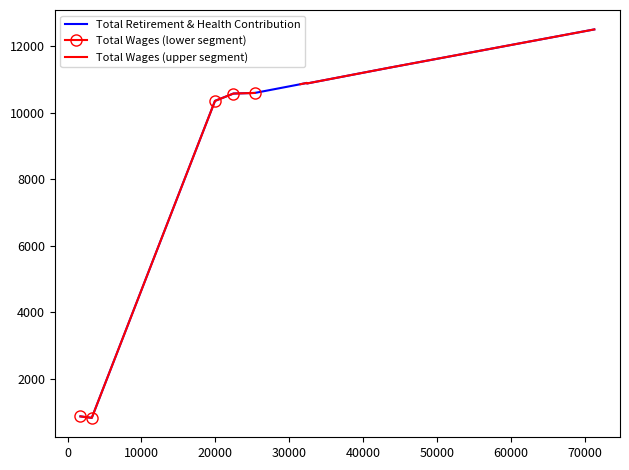

What is the lowest value of the Total Retirement & Health Contribution series?

823